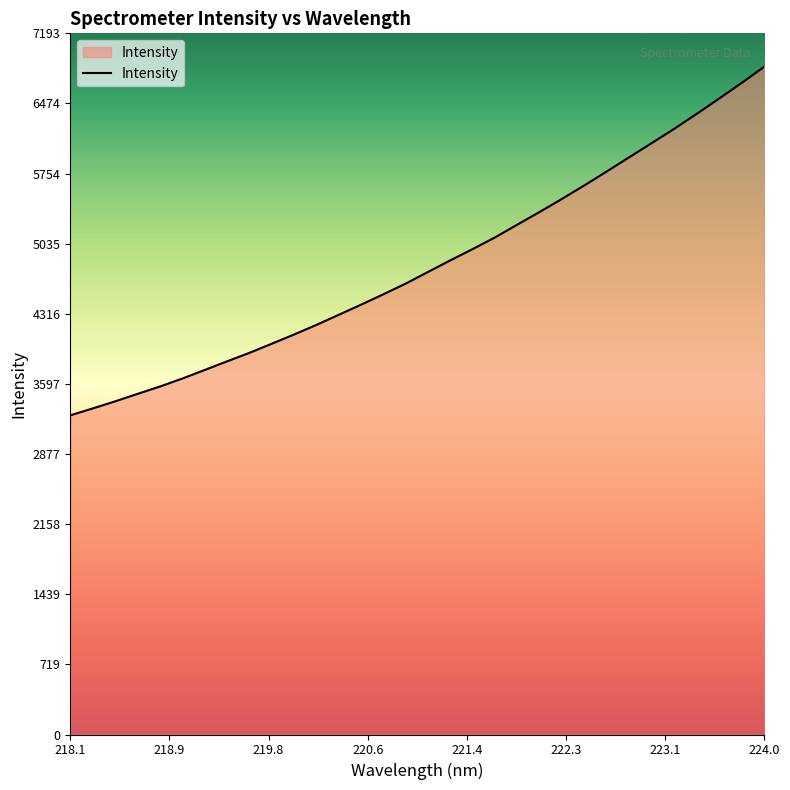

What is the greatest value displayed?

6850.6